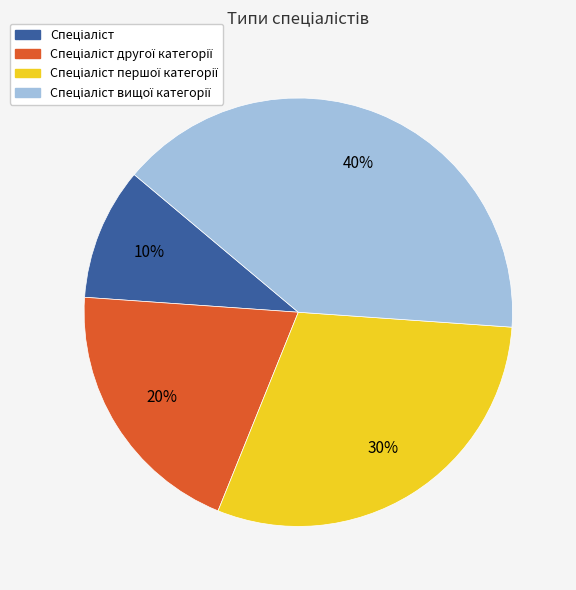

To the nearest percent, what is the average slice percentage?

25%